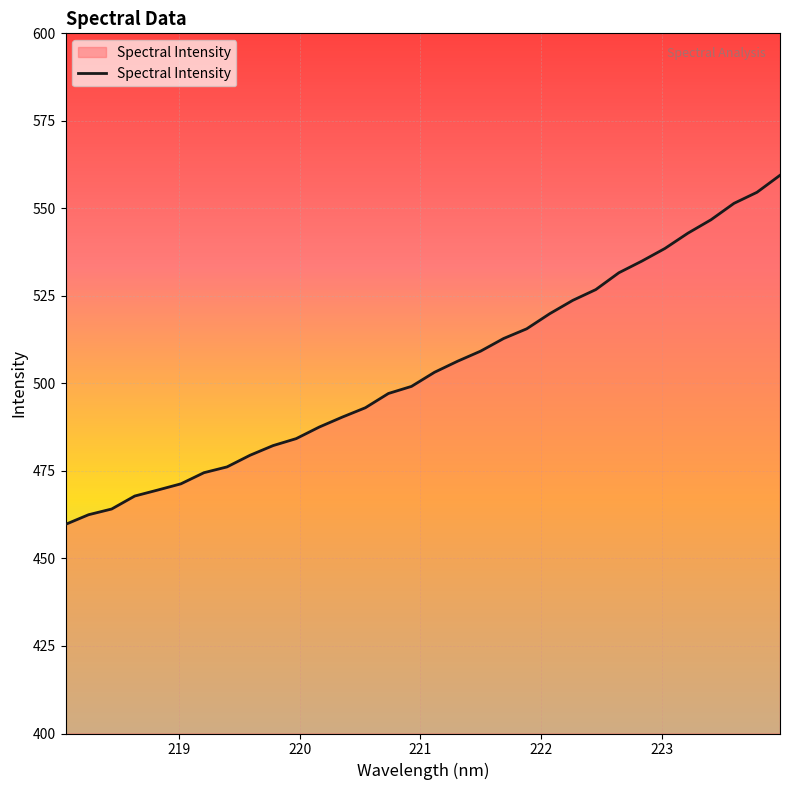

What is the greatest value displayed?

559.5